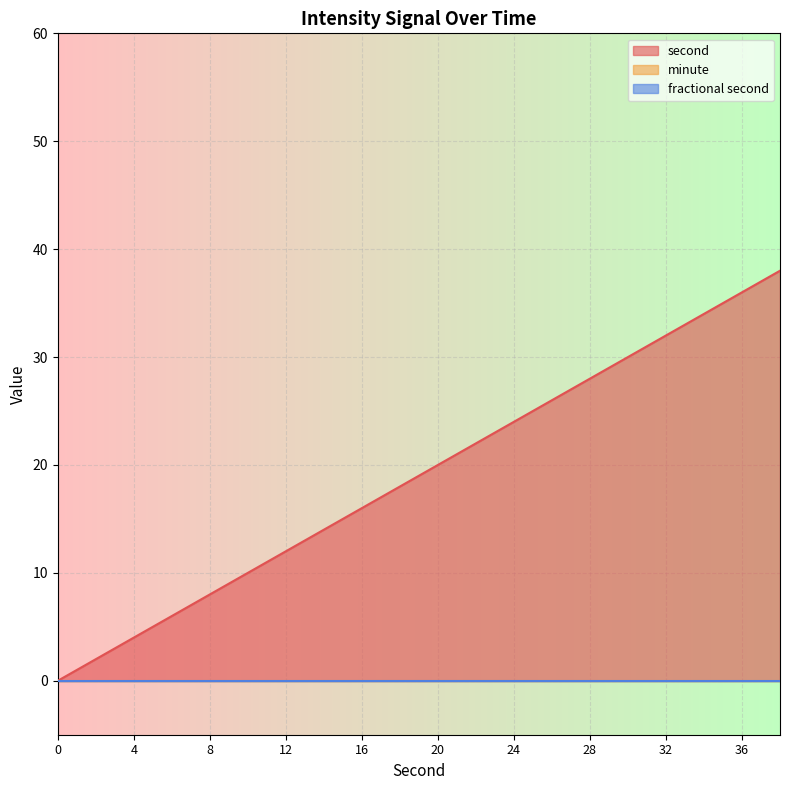

True or false: fractional second and second intersect in this chart.

False